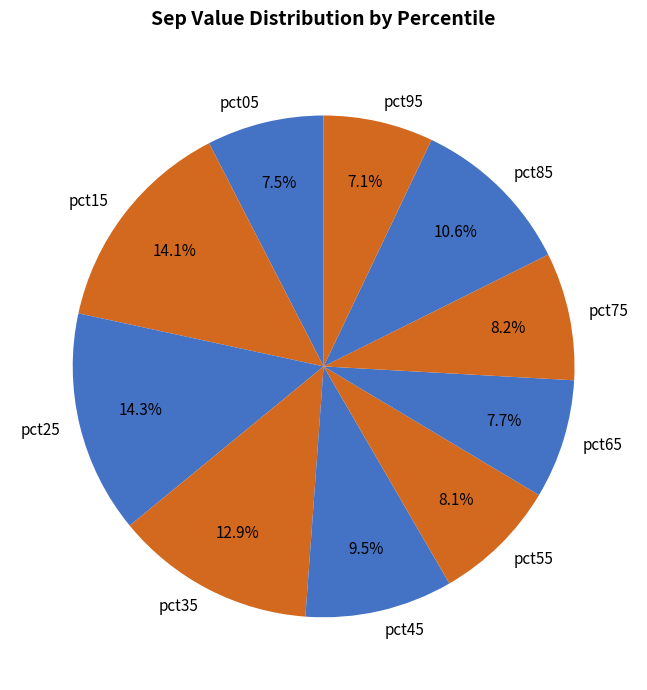

To the nearest percent, what is the difference between the largest and smallest slice percentages?

7%